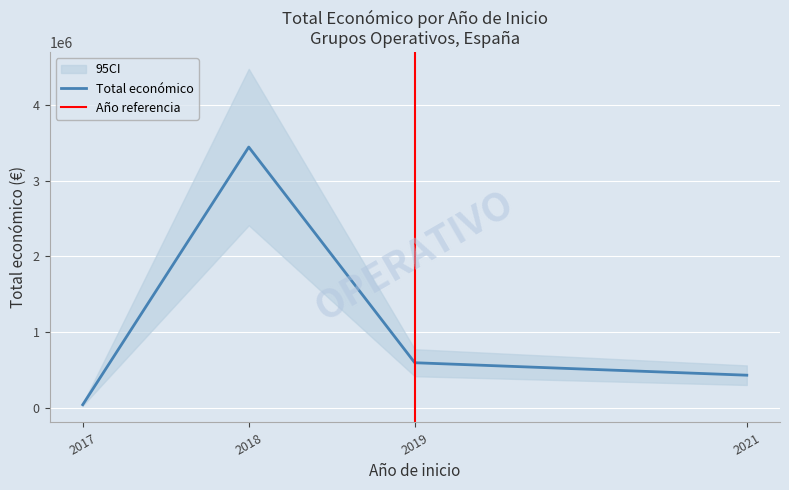

What is the minimum value shown in the chart?

40814